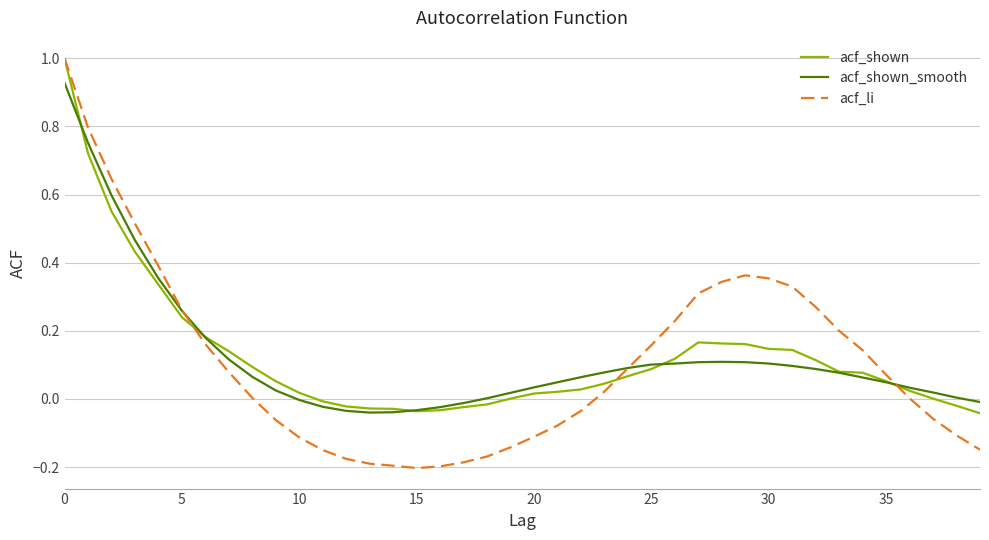

What is the maximum value shown in the chart?

1.0